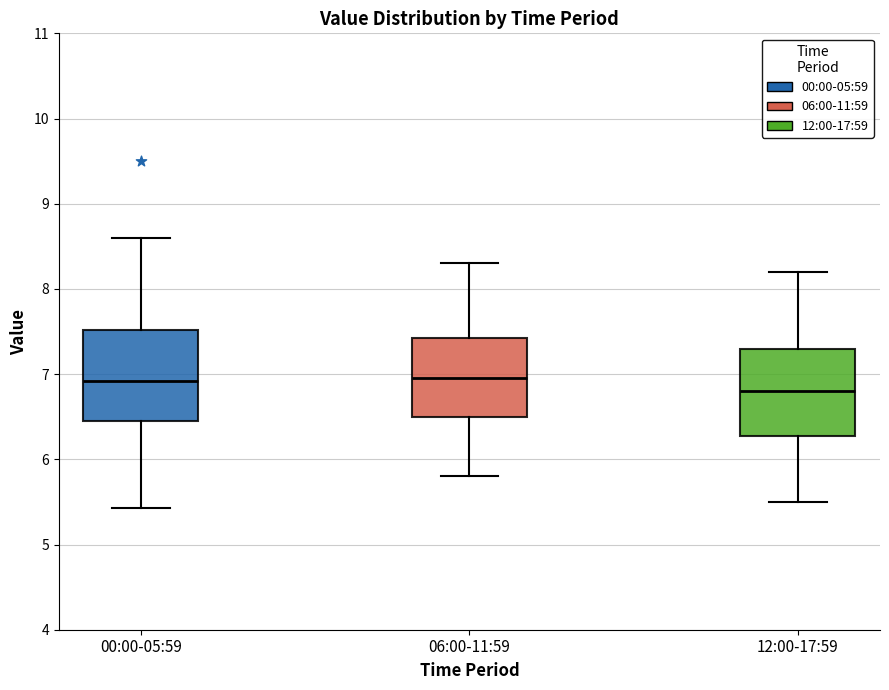

Where does the median line of the box for 00:00-05:59 sit on the y-axis? The values are not printed on the chart, so give them approximately, as read against the axis.

6.9